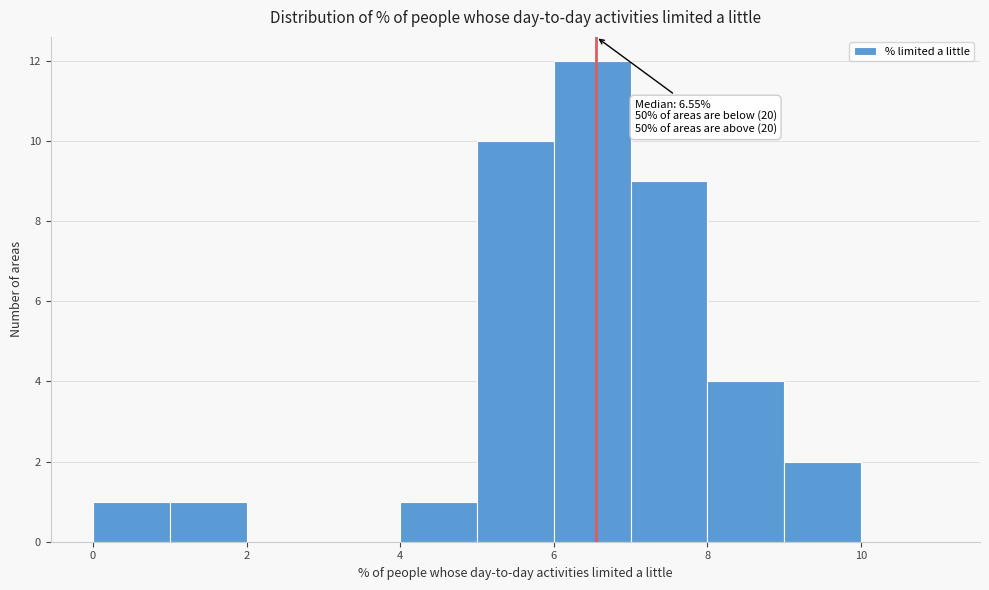

Which range on the x-axis has the tallest bar?

6 to 7